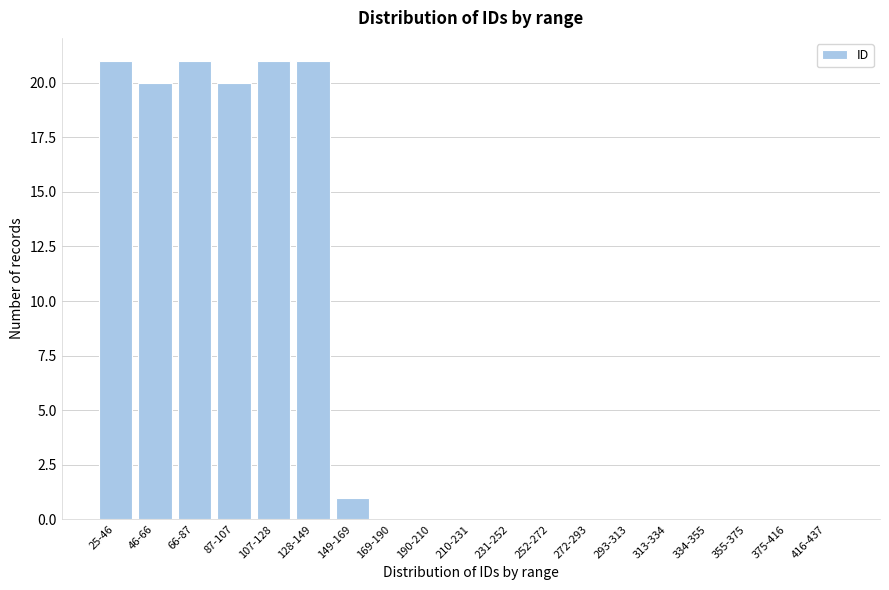

Reading right to left, what are all the values shown in this chart?

416-437=0	375-416=0	355-375=0	334-355=0	313-334=0	293-313=0	272-293=0	252-272=0	231-252=0	210-231=0	190-210=0	169-190=0	149-169=1	128-149=21	107-128=21	87-107=20	66-87=21	46-66=20	25-46=21